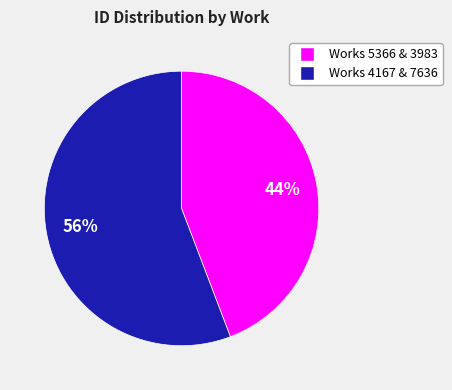

Does any single category account for the majority?

Yes